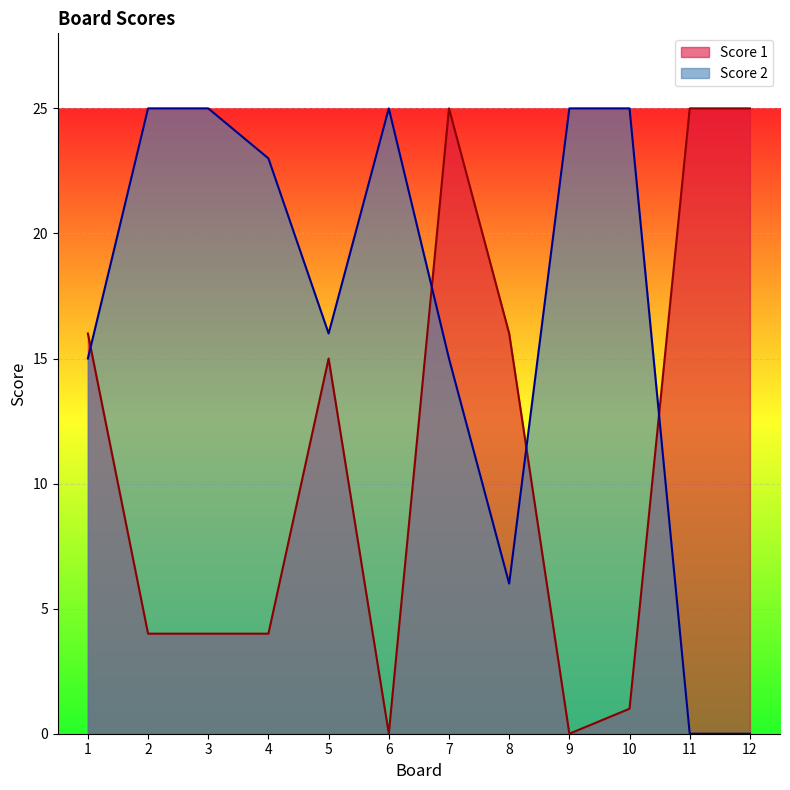

The Score 1 series shows 16 at 8. True or false?

True